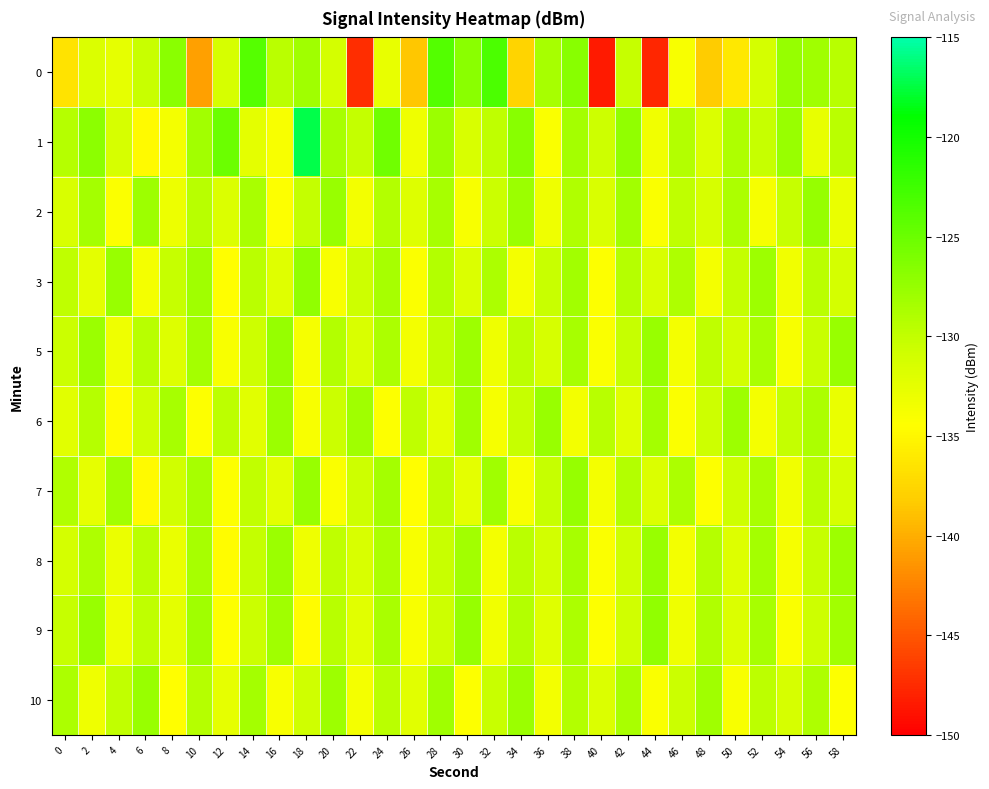

What is the difference between the highest and lowest values at 44?

20.5